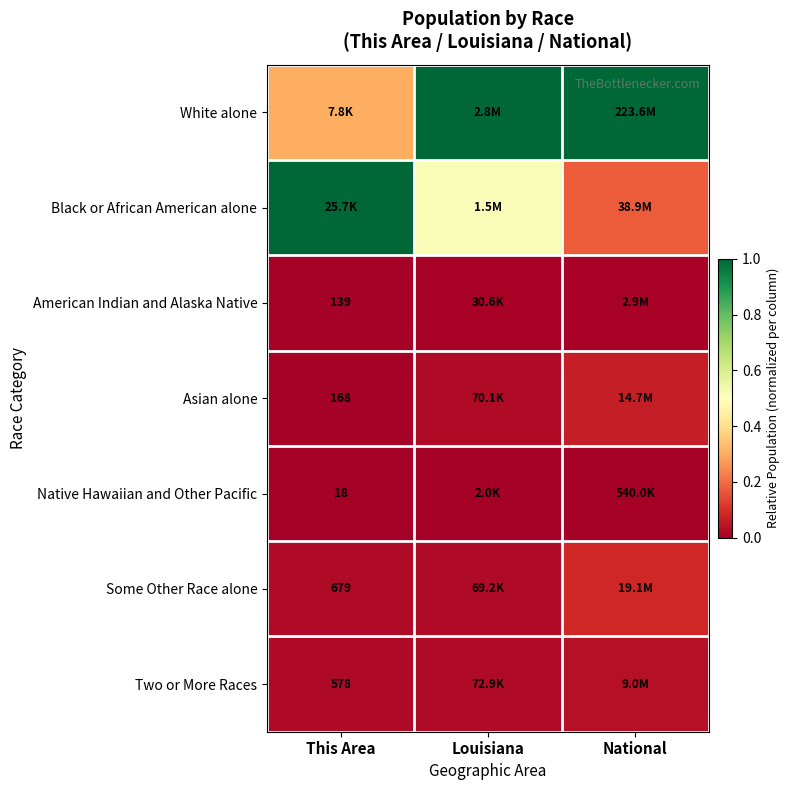

Which series has the largest range (max minus min)?

Black or African American alone